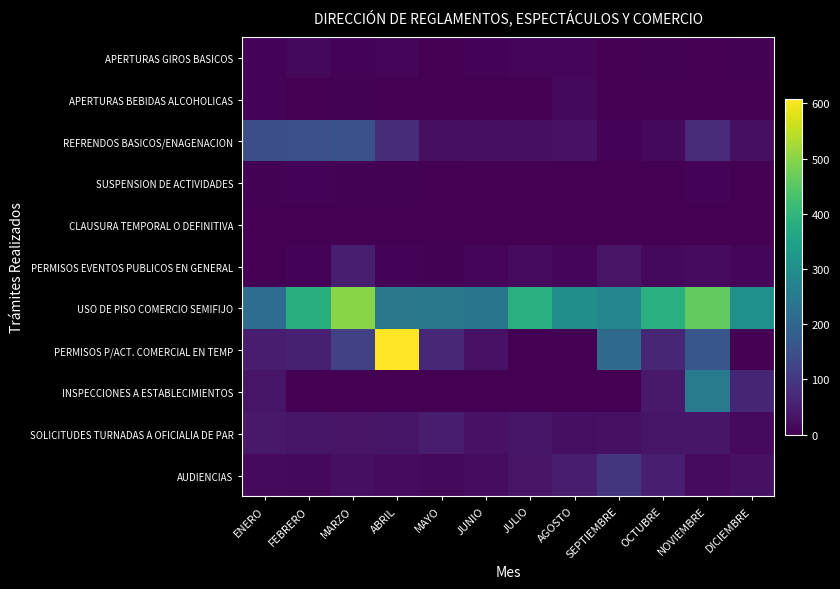

Which series has the largest range (max minus min)?

PERMISOS P/ACT. COMERCIAL EN TEMP